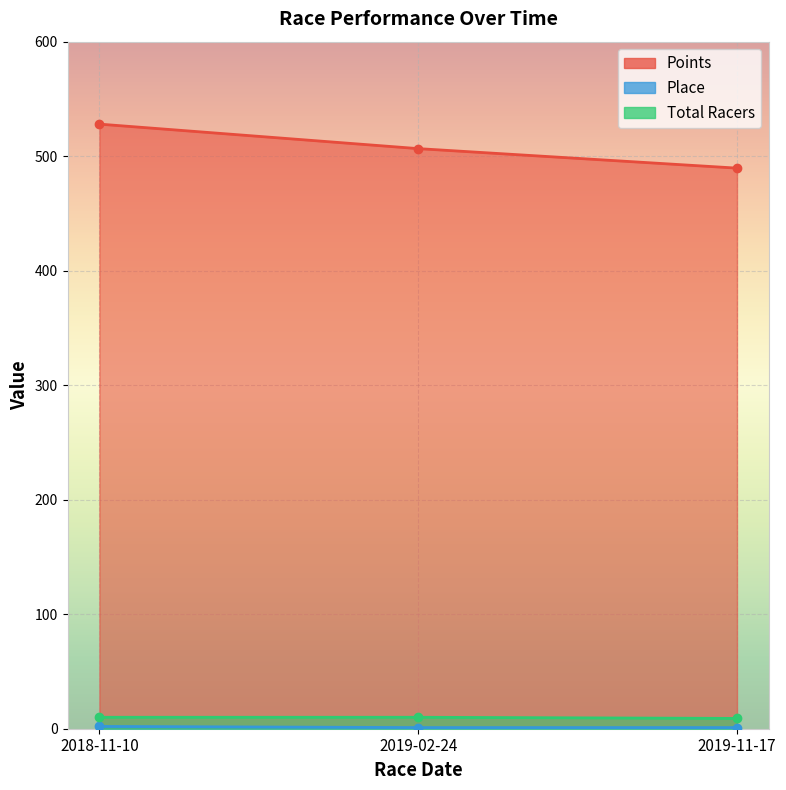

List the labels in order of Total Racers value, largest first.

2018-11-10, 2019-02-24, 2019-11-17